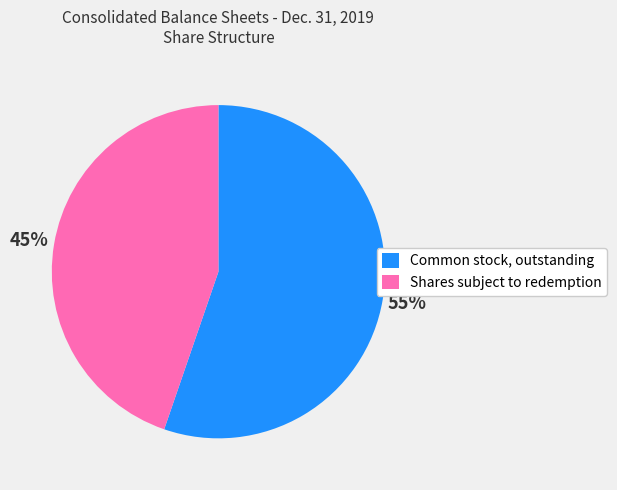

Approximately how many times larger is the value at Common stock, outstanding compared to Shares subject to redemption?

1.2